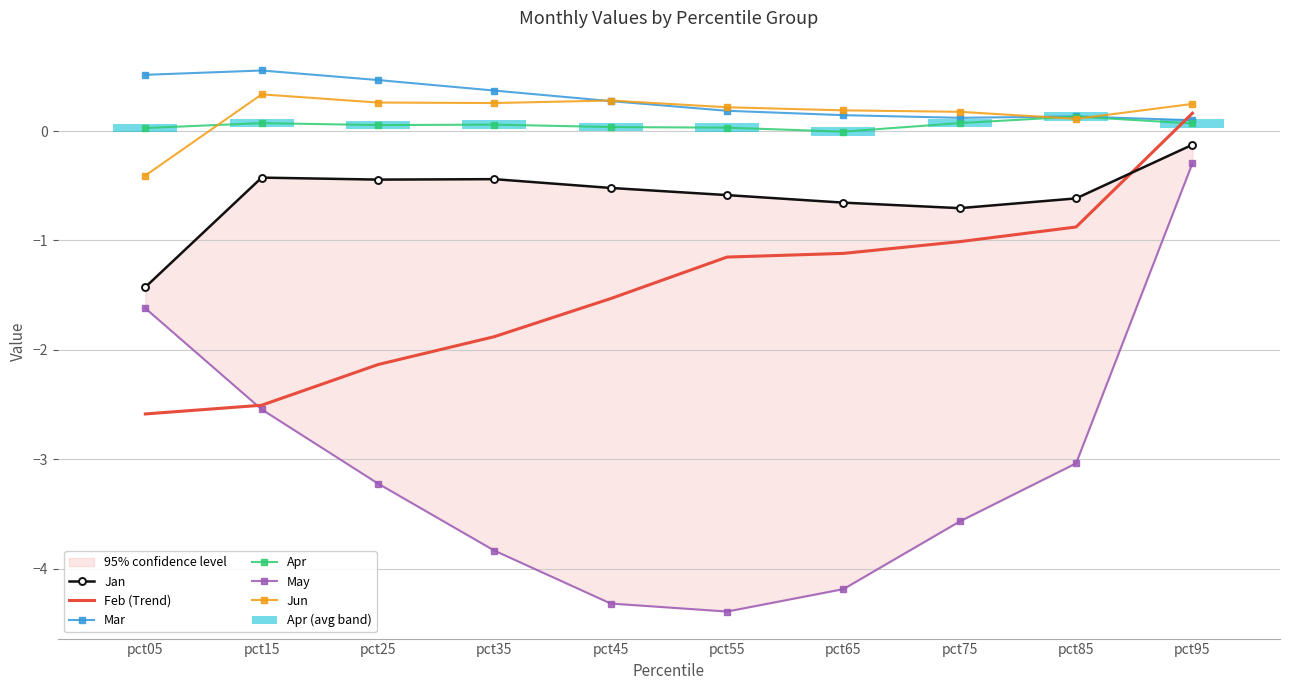

Where is Jun nearest to the value 0?

pct85